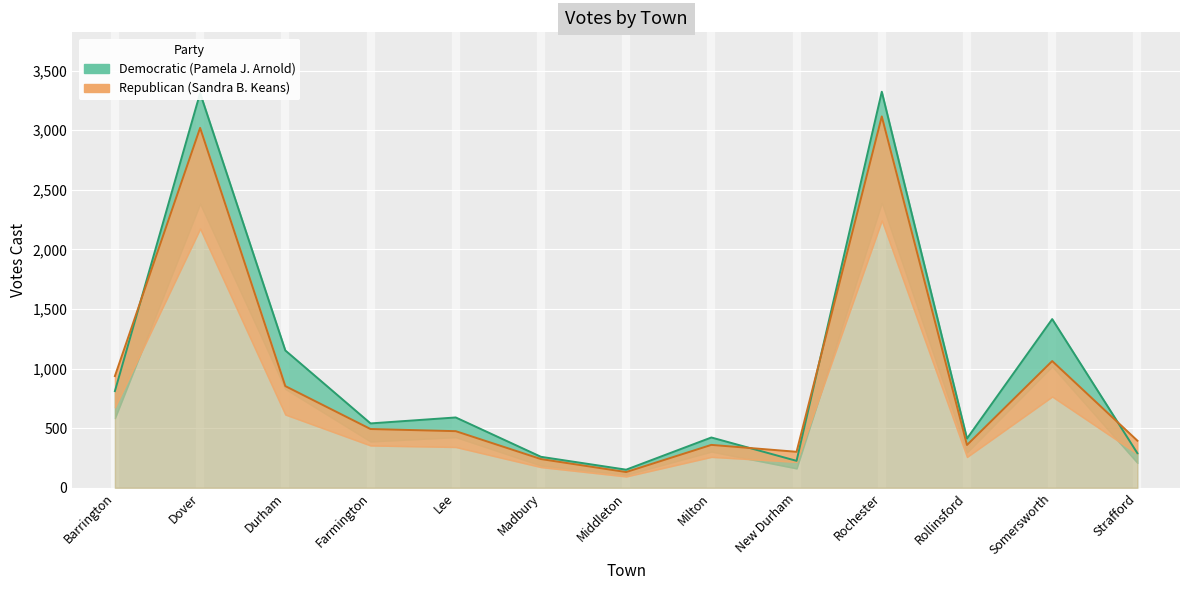

Between Madbury and Milton, which series saw the biggest shift?

Democratic (Pamela J. Arnold)